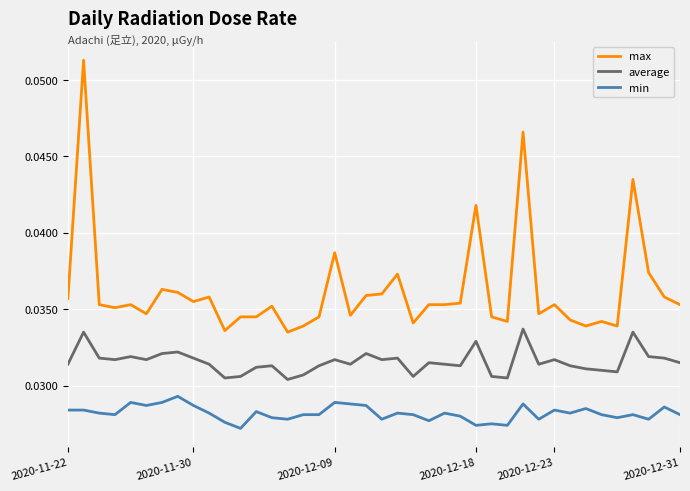

Count the min values in the range 0 to 1.

40